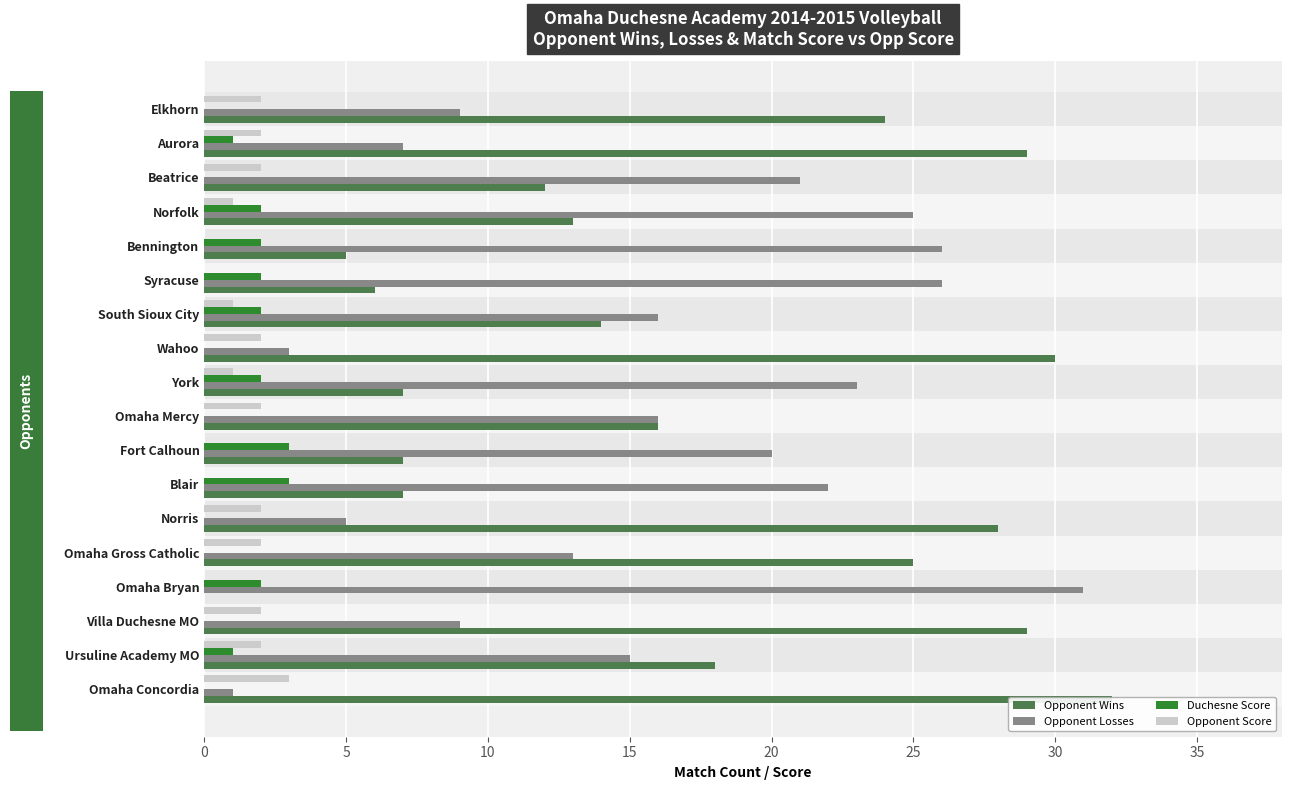

How many bars are there in each group?

4